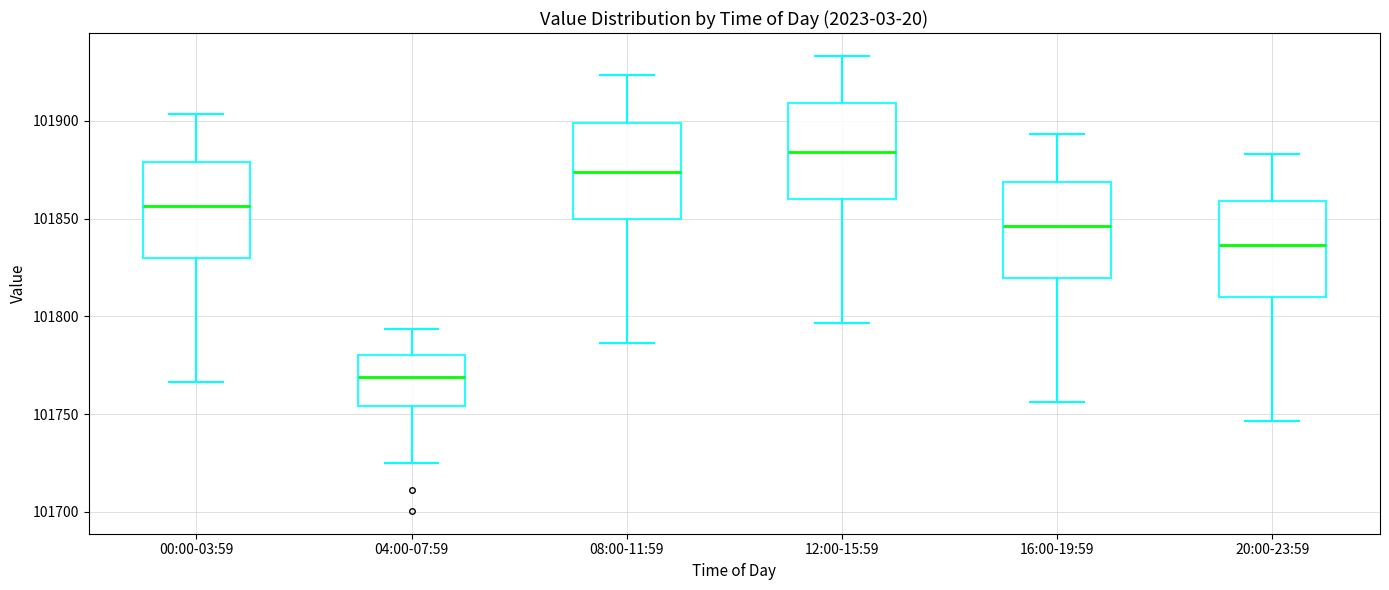

Where is the lower edge of the box for 04:00-07:59 on the y-axis? The values are not printed on the chart, so give them approximately, as read against the axis.

101755